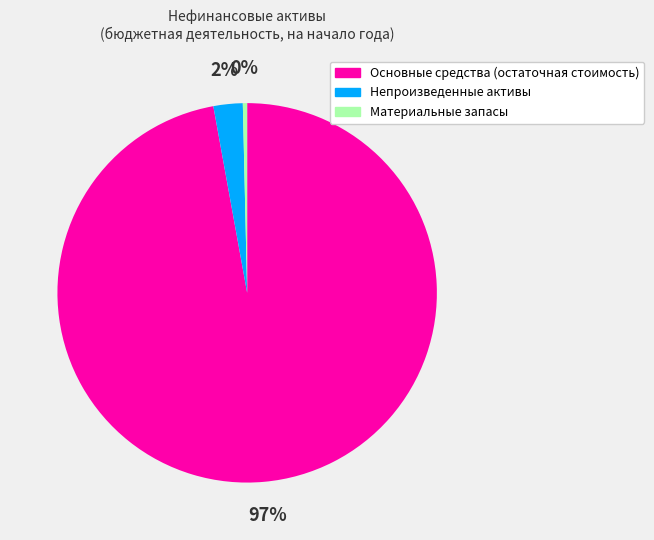

Is it true that Материальные запасы is 0% of the pie?

True